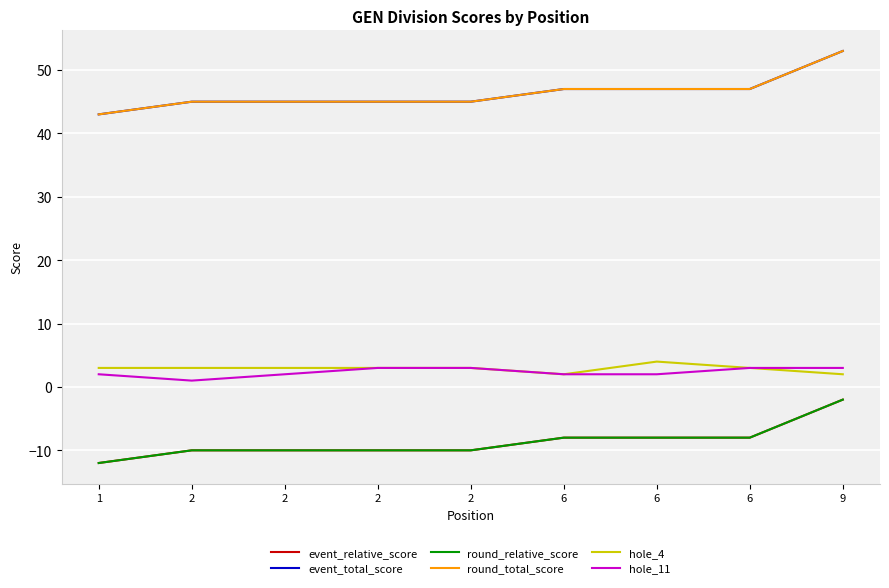

What is the difference between the highest and lowest values at 9?

55